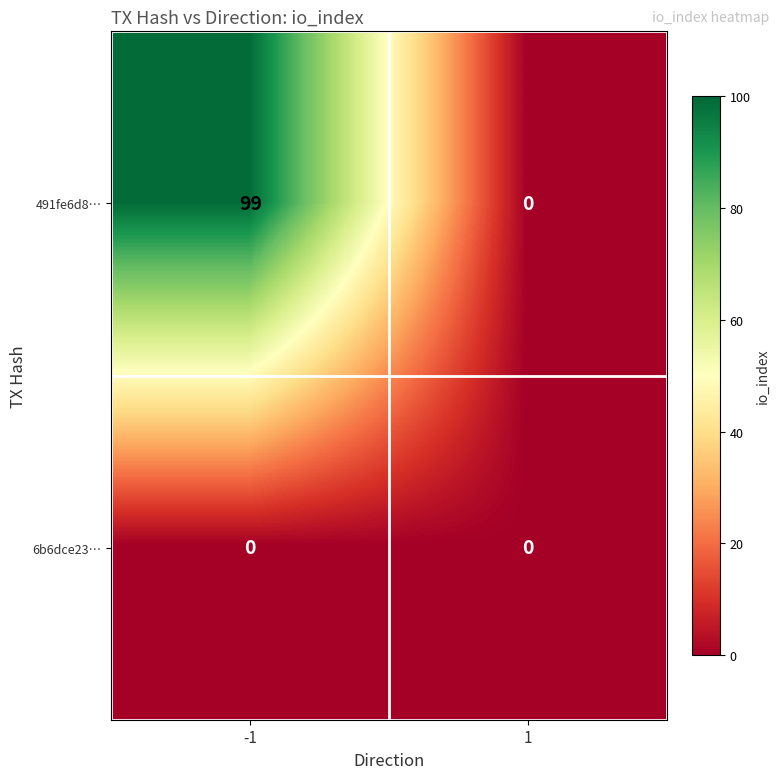

Reading left to right, extract all data points from this chart.

491fe6d8…: 99	0
6b6dce23…: 0	0